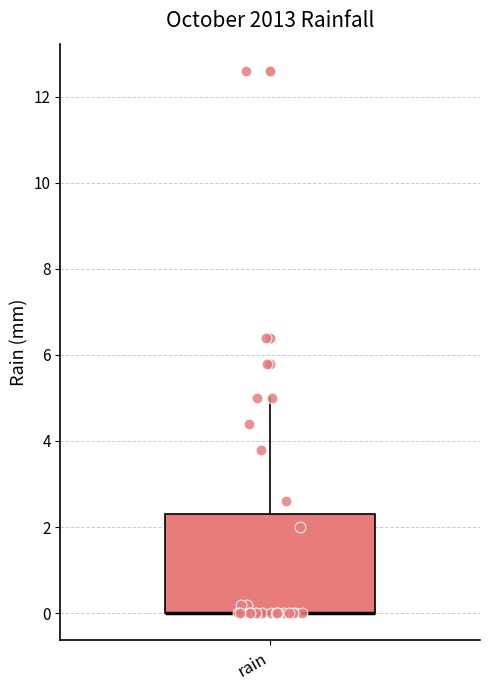

Transcribe this box plot: give where the median line is, the range the box spans, and where the two whiskers end, as read against the y-axis. The values are not printed on the chart, so give them approximately, as read against the axis.

median 0.0 (drawn on the box's lower edge), box 0.0 to 2.4, whiskers 0.0 to 5.0